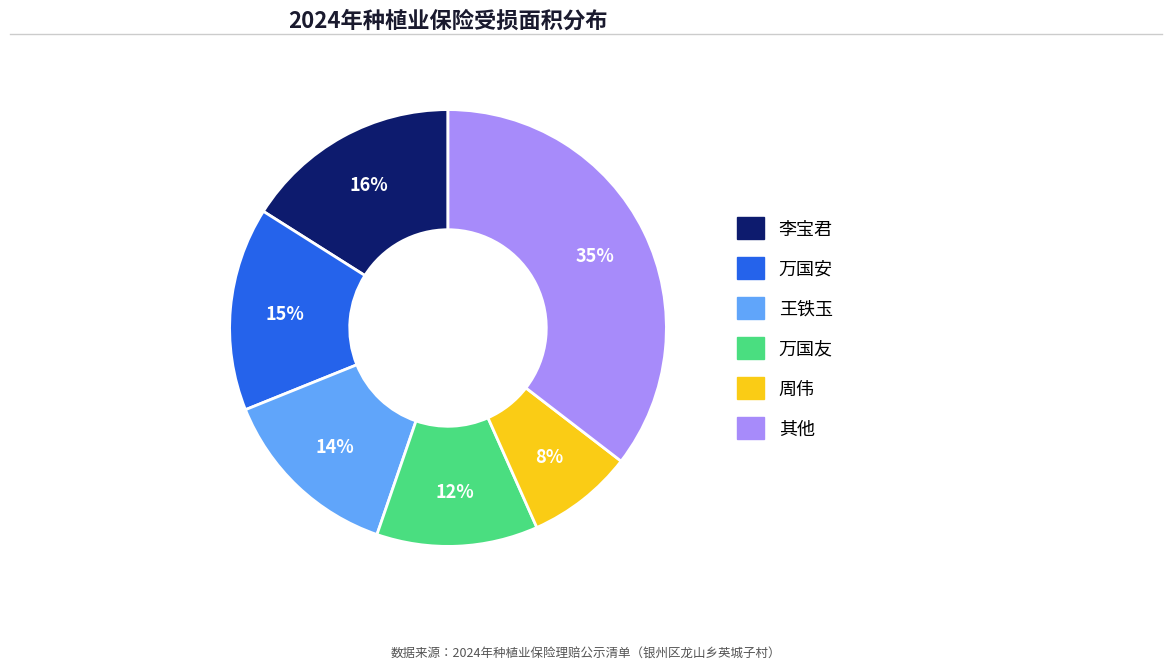

Count the number of slices in the pie.

6